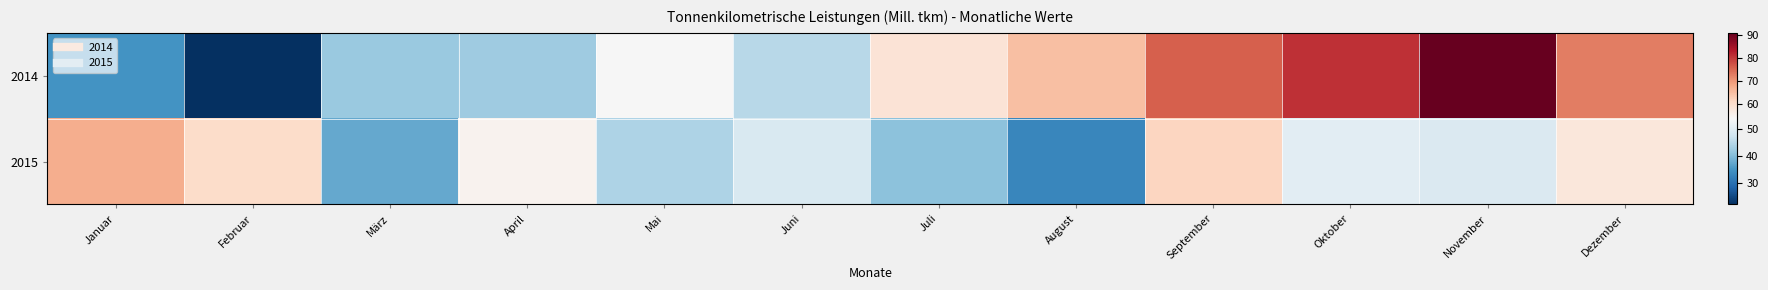

Reading right to left, what are all the values shown in this chart?

2014: Dezember=72.8	November=90.8	Oktober=80.8	September=75.9	August=64.9	Juli=58.7	Juni=45.1	Mai=53.7	April=42.4	März=41.9	Februar=22.1	Januar=34.9
2015: Dezember=57.9	November=49.1	Oktober=50.5	September=61.7	August=33.2	Juli=40.9	Juni=48.9	Mai=44.1	April=55.0	März=37.6	Februar=60.7	Januar=67.1